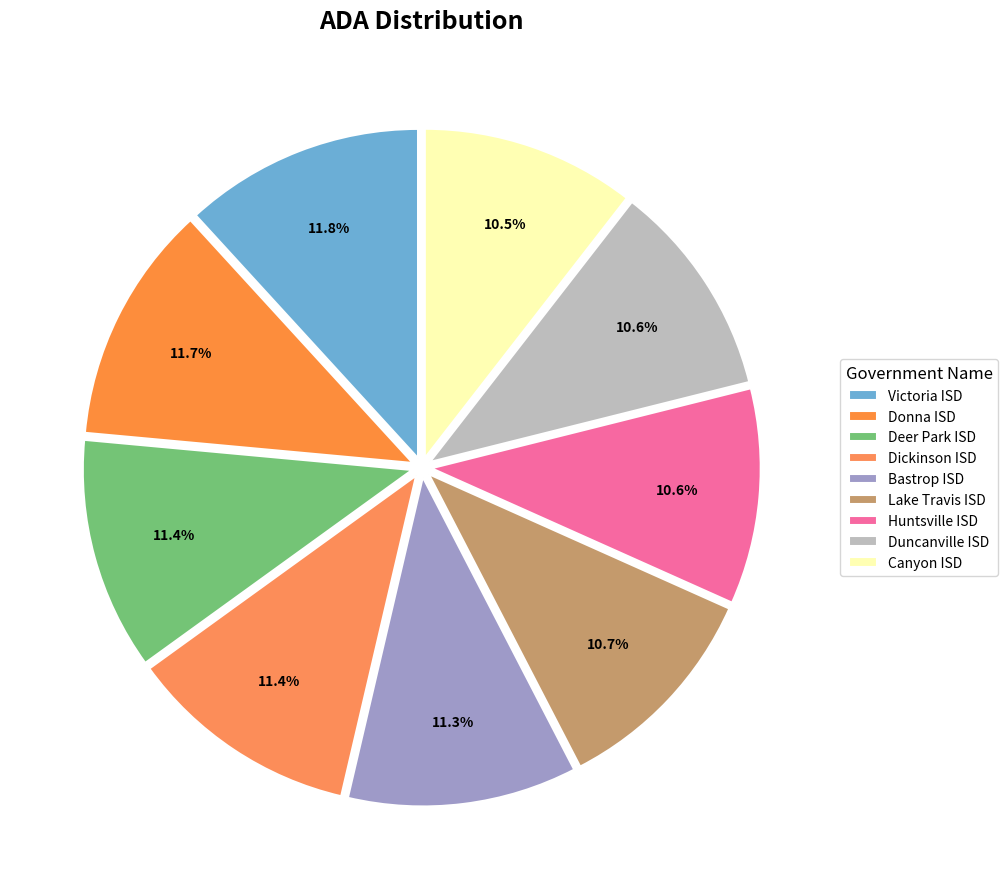

To the nearest percent, what is the combined percentage of Donna ISD and Bastrop ISD?

23%